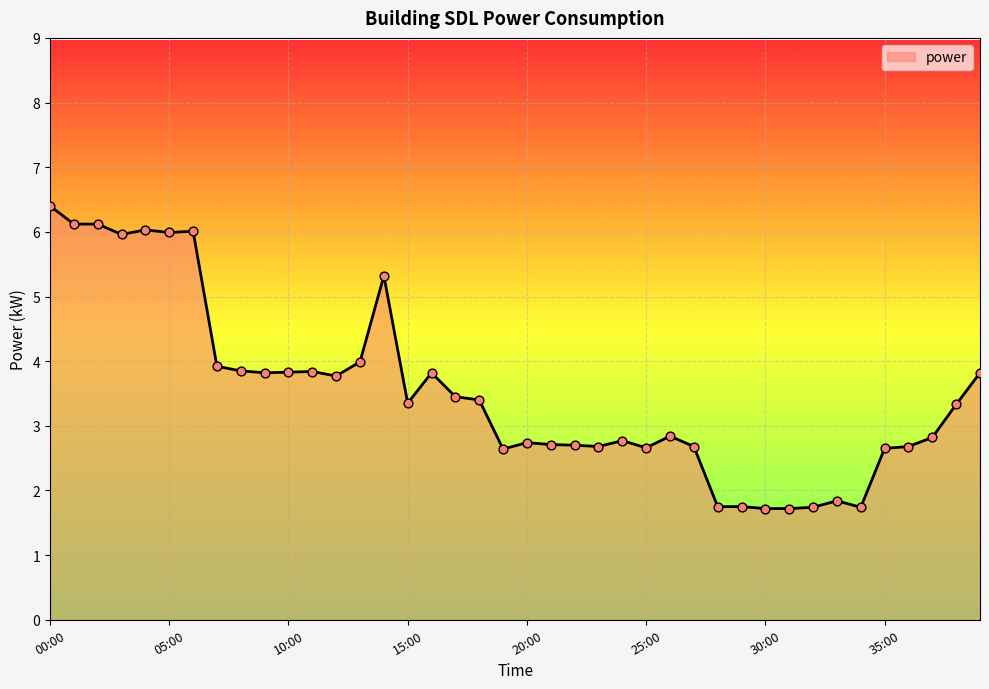

What is the minimum value shown in the chart?

1.7